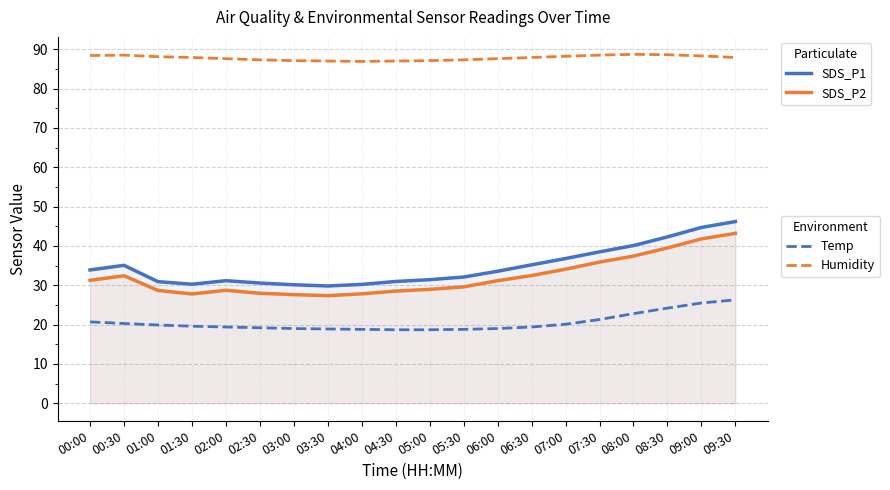

What is the label of the 2nd point from the left?

00:30